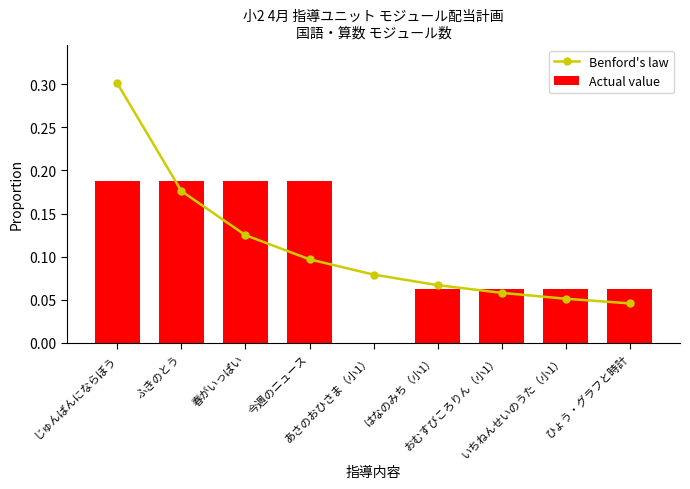

What is the sum of all Benford's law values?

1.0